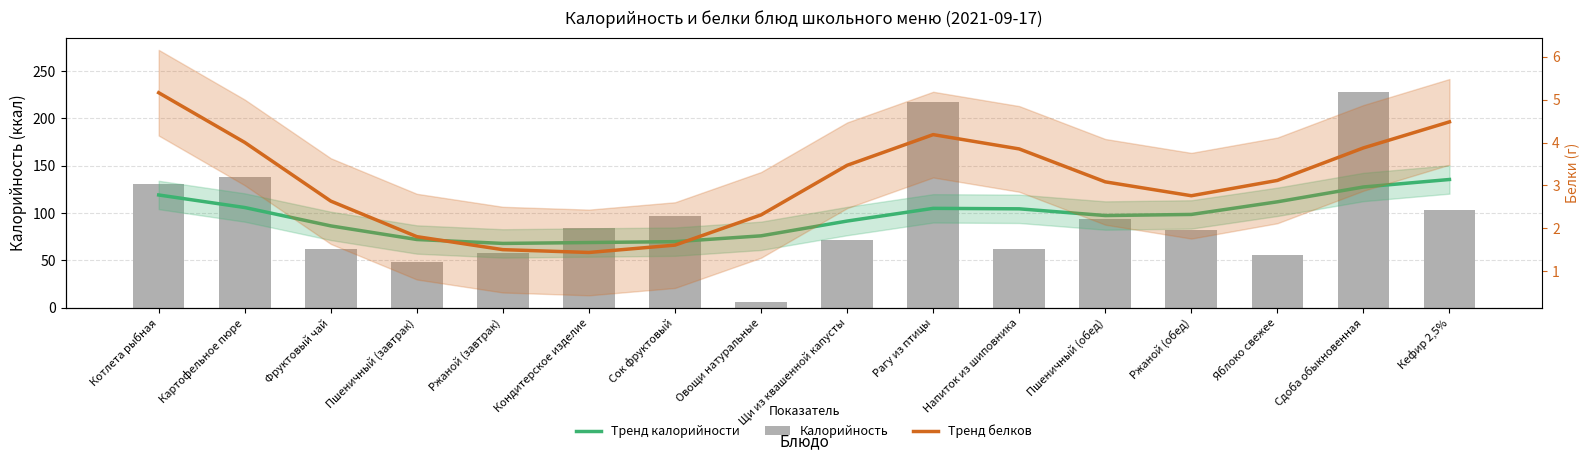

What are all the series names shown in the legend?

Тренд калорийности, Калорийность, Тренд белков